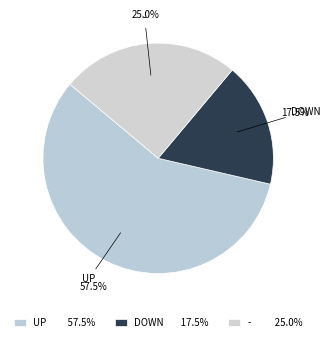

Which slice is the largest?

up